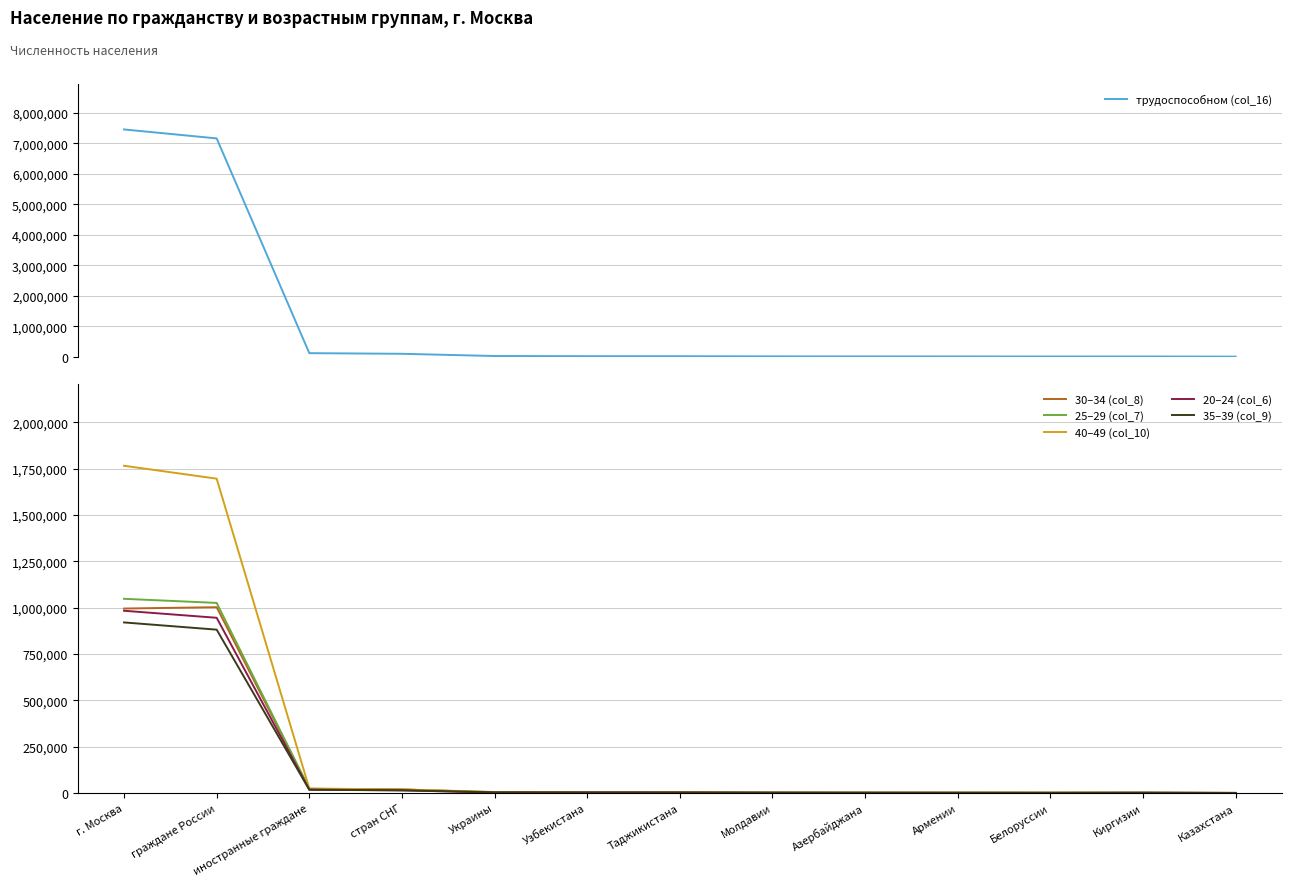

What position from the left is Молдавии?

8